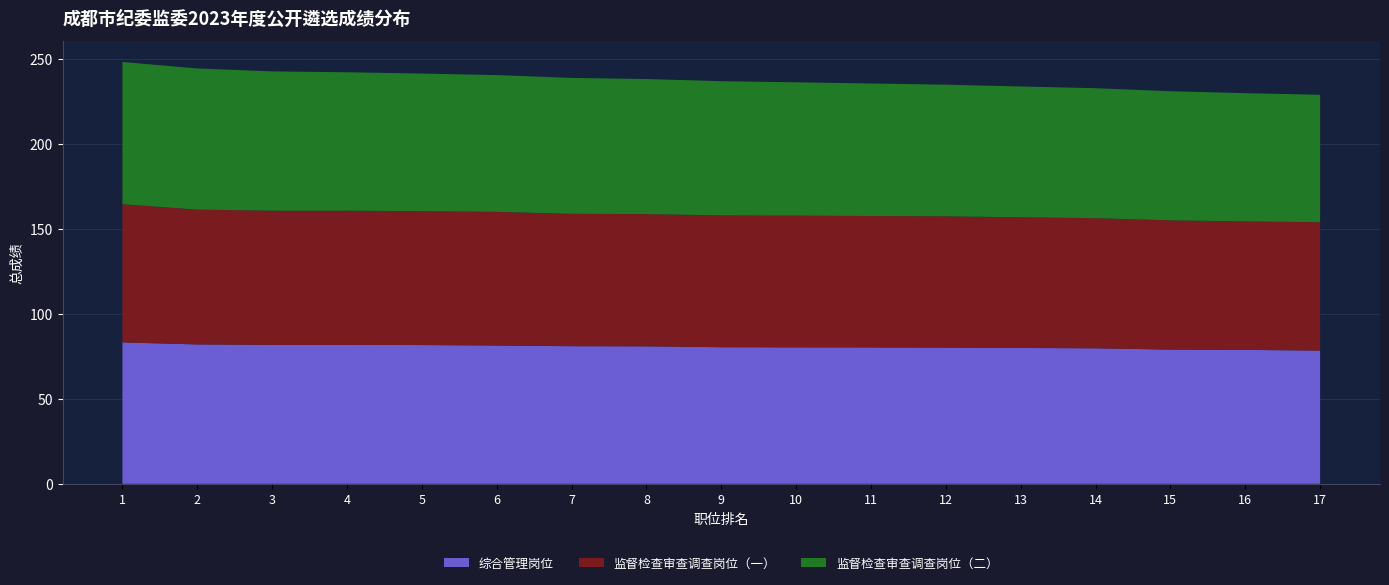

Reading left to right, list all the values displayed in this chart.

综合管理岗位: 83.2	82.0	81.8	81.8	81.7	81.4	81.0	80.9	80.4	80.3	80.3	80.2	80.0	79.8	79.0	78.8	78.4
监督检查审查调查岗位（一）: 81.4	79.4	79.0	79.0	78.8	78.7	77.9	77.8	77.6	77.5	77.4	77.3	76.9	76.6	76.1	75.6	75.6
监督检查审查调查岗位（二）: 83.7	83.1	82.0	81.5	81.0	80.5	80.0	79.5	79.0	78.5	78.0	77.5	77.0	76.5	76.0	75.5	75.0